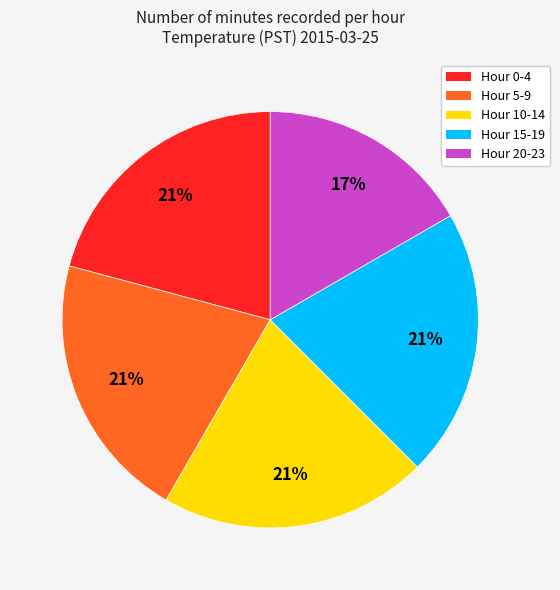

To the nearest percent, what is the average slice percentage?

20%